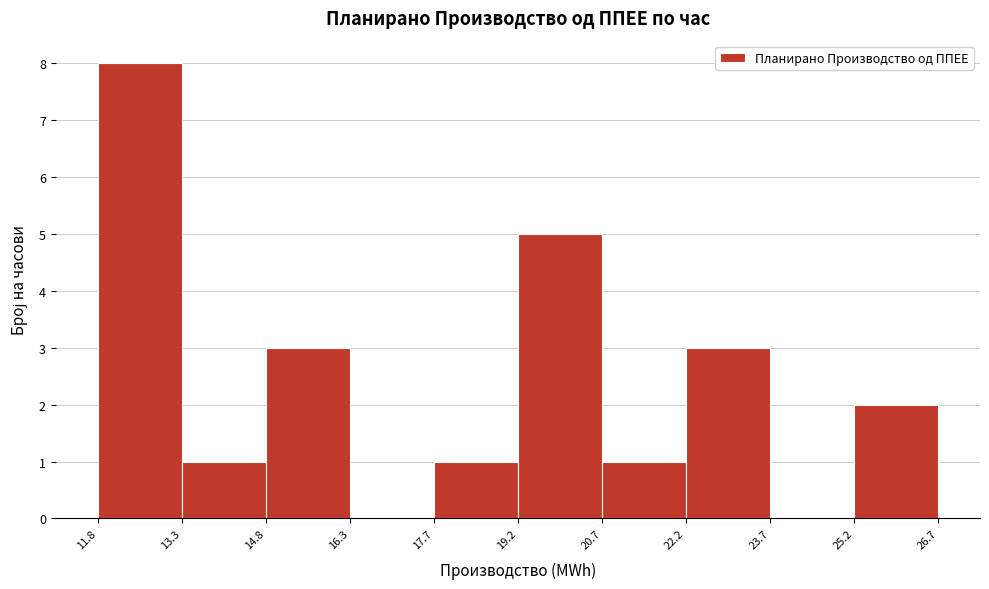

Reading left to right, list every bar in this chart as the range it spans on the x-axis followed by its height. The values are not printed on the chart, so give them approximately, as read against the axis.

11.8 to 13.3: 8
13.3 to 14.8: 1
14.8 to 16.3: 3
16.3 to 17.7: 0
17.7 to 19.2: 1
19.2 to 20.7: 5
20.7 to 22.2: 1
22.2 to 23.7: 3
23.7 to 25.2: 0
25.2 to 26.7: 2